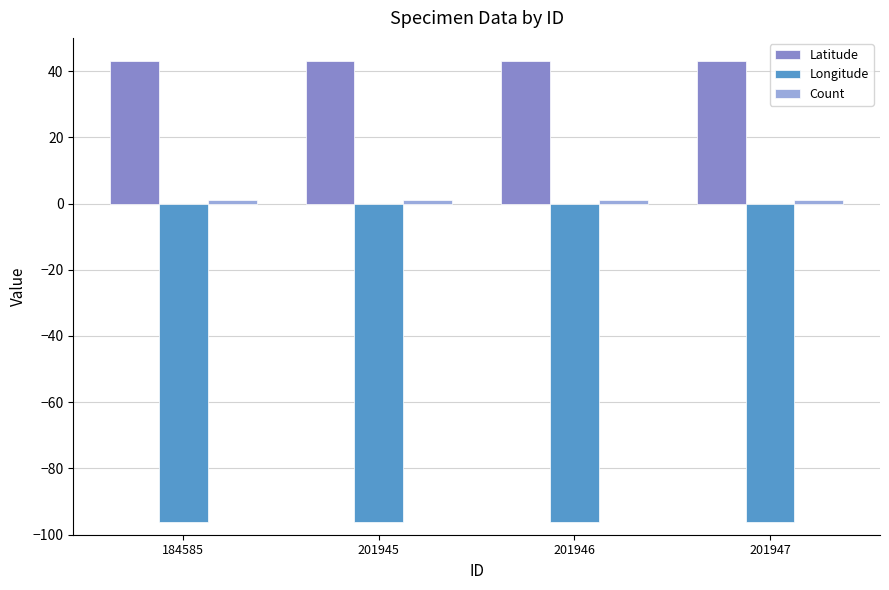

Which series has the largest total across all categories?

Latitude